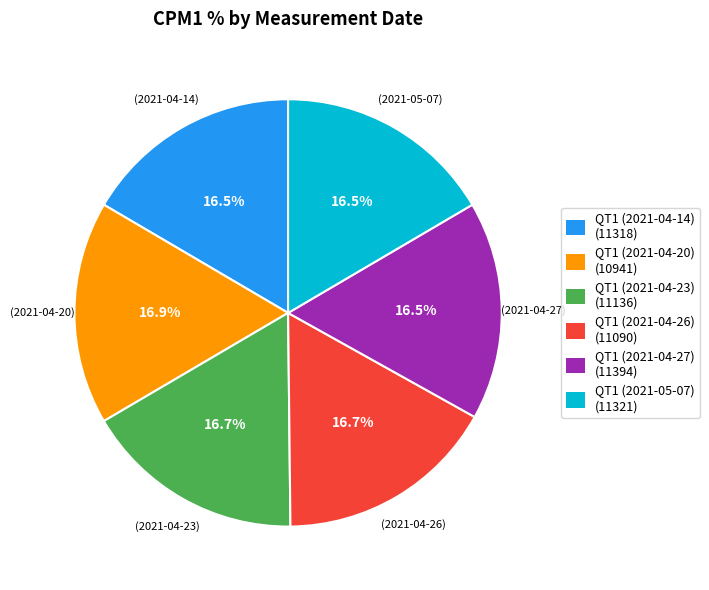

To the nearest percent, what is the average slice percentage?

17%